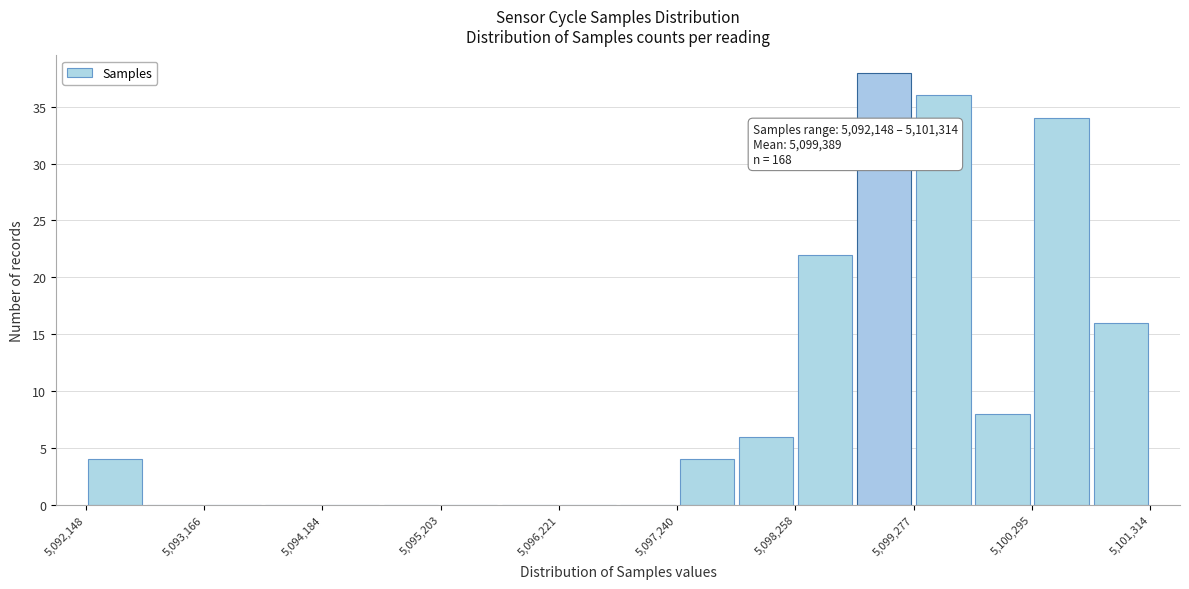

Around what value on the x-axis is the tallest bar? Give the approximate position of its centre, as read against the axis.

5099000